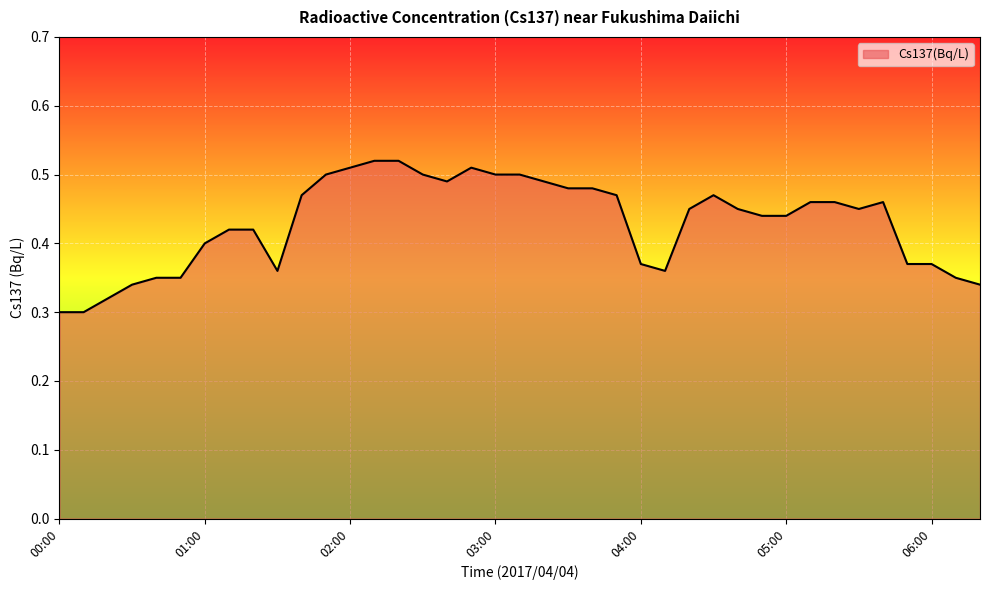

Reading left to right, transcribe all the data shown in this chart.

0.3	0.3	0.3	0.3	0.3	0.3	0.4	0.4	0.4	0.4	0.5	0.5	0.5	0.5	0.5	0.5	0.5	0.5	0.5	0.5	0.5	0.5	0.5	0.5	0.4	0.4	0.5	0.5	0.5	0.4	0.4	0.5	0.5	0.5	0.5	0.4	0.4	0.3	0.3